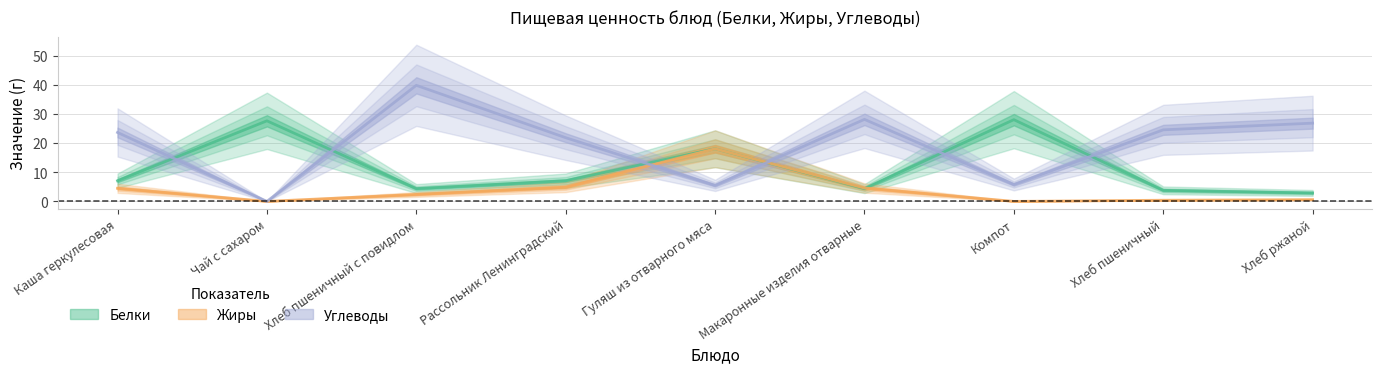

What position from the right is Чай с сахаром?

8